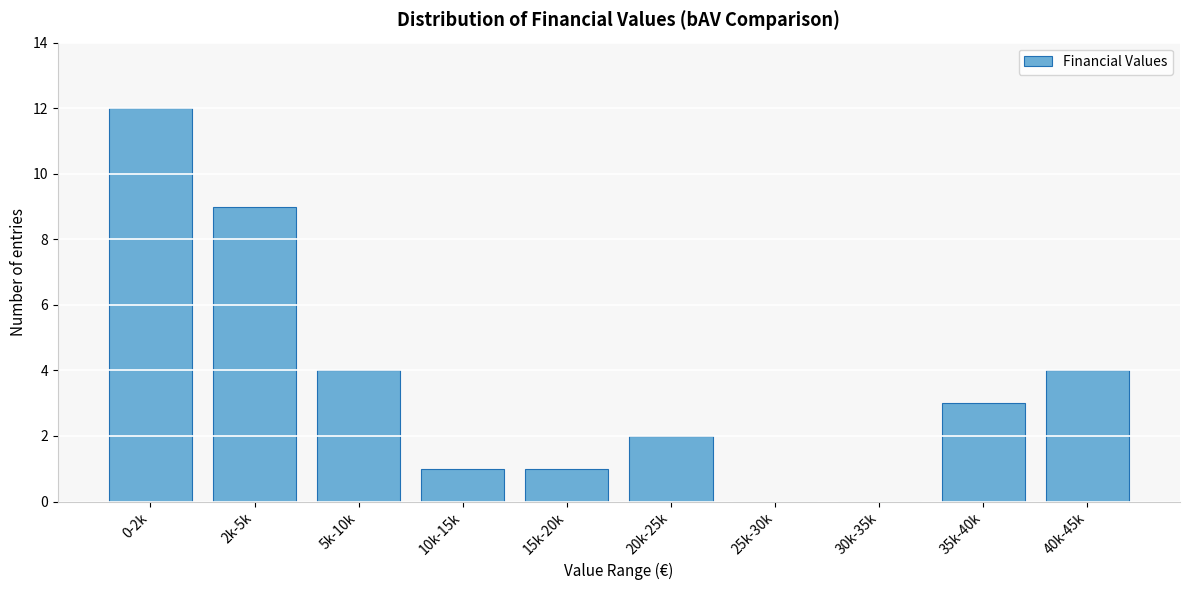

Reading right to left, transcribe all the data shown in this chart.

40k-45k=4	35k-40k=3	30k-35k=0	25k-30k=0	20k-25k=2	15k-20k=1	10k-15k=1	5k-10k=4	2k-5k=9	0-2k=12